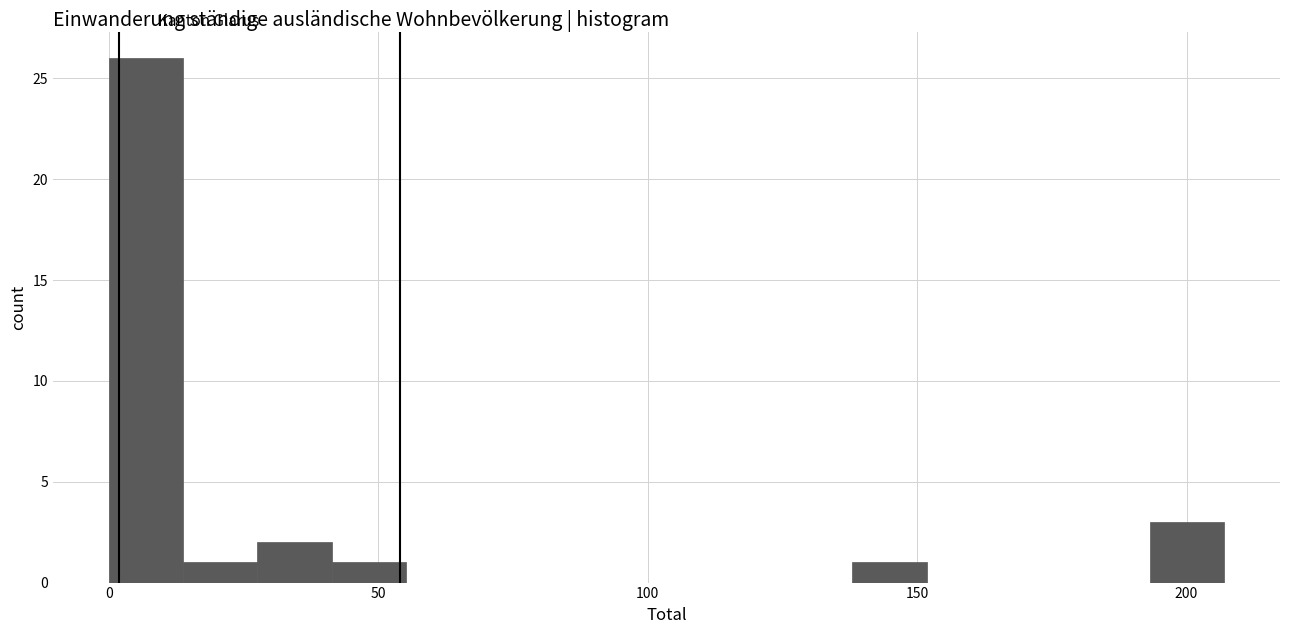

Read against the x-axis, roughly where is the centre of the tallest bar?

5